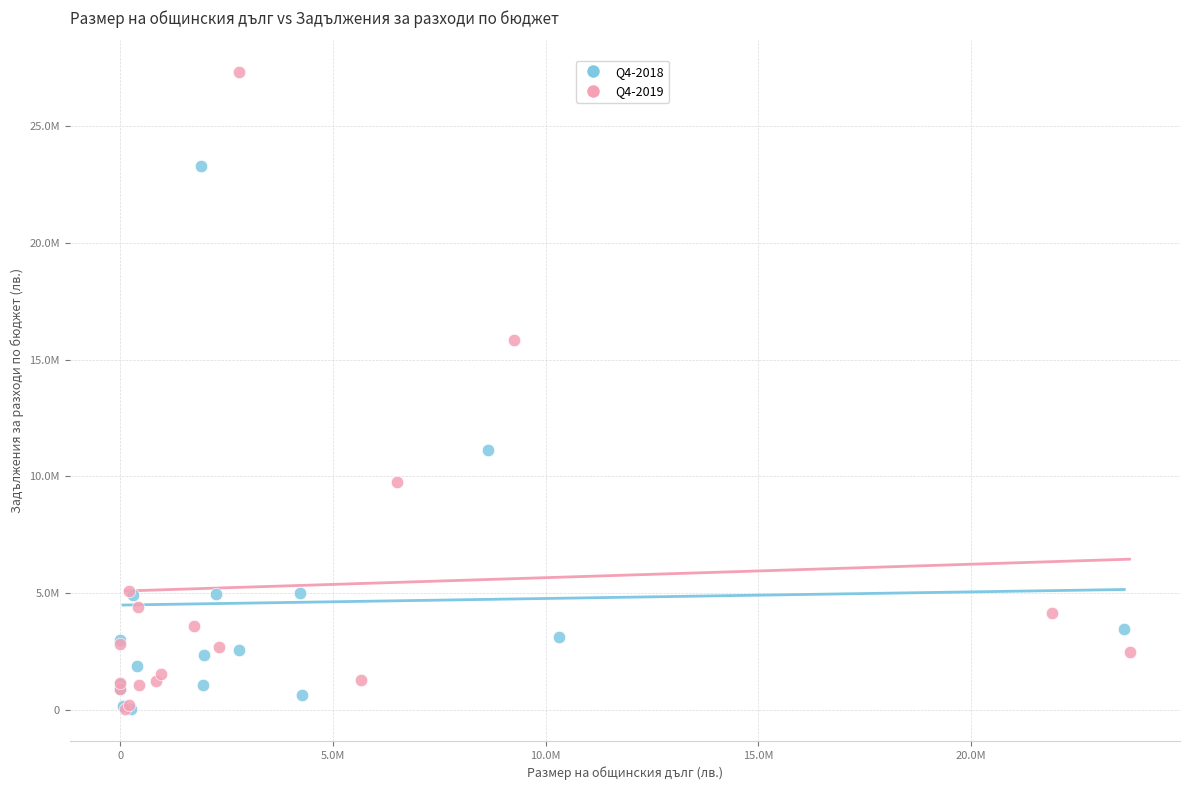

Which series has the widest spread of Y values?

Q4-2019